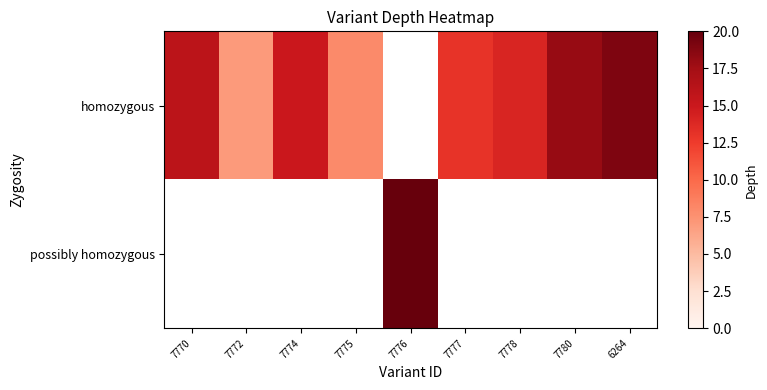

What is the smallest value displayed?

7.0